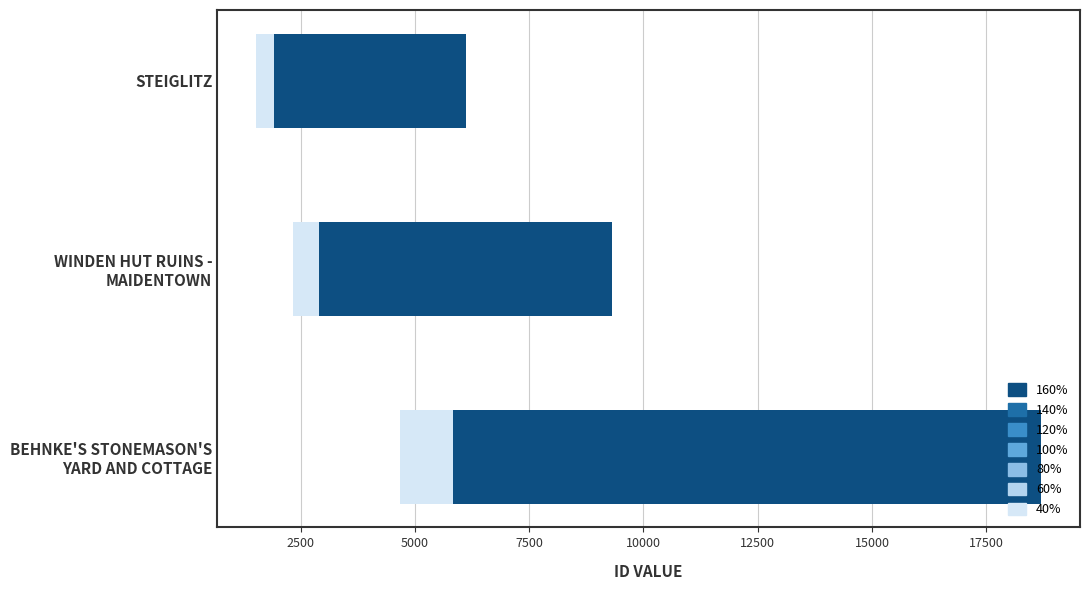

What position from the right is BEHNKE'S STONEMASON'S
YARD AND COTTAGE?

1